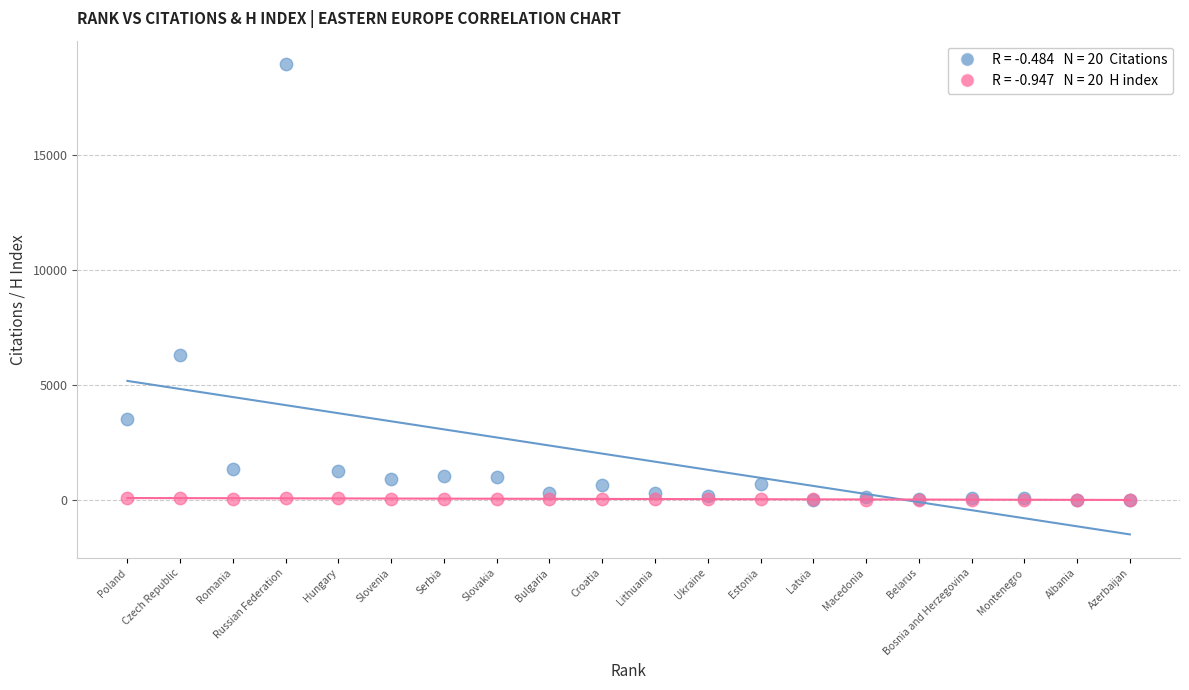

Across all series, what Y value is closest to 9483?

6293